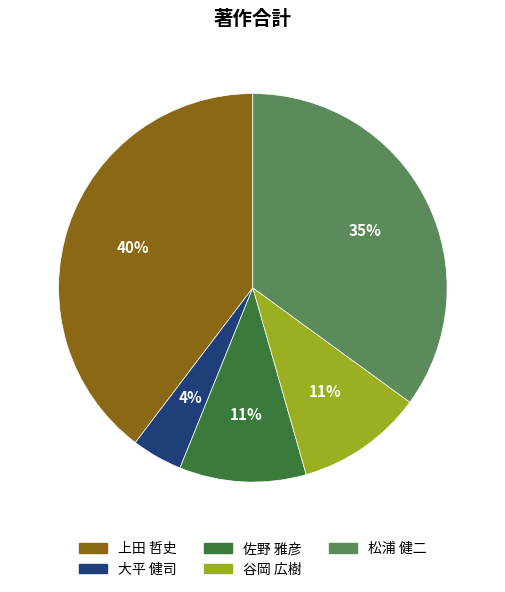

True or false: 松浦 健二 accounts for 43% of the total.

False